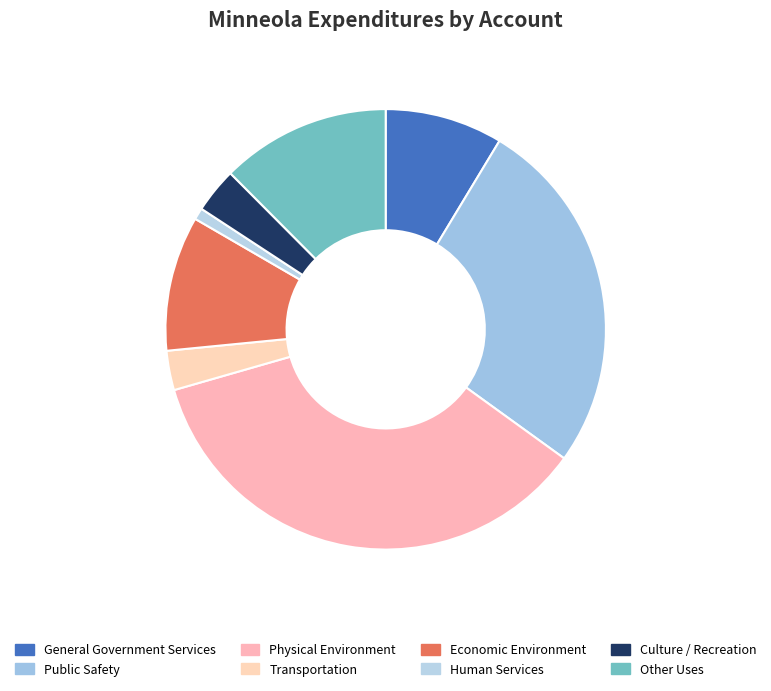

What is the ratio of the value at General Government Services to the value at Culture / Recreation?

2.6